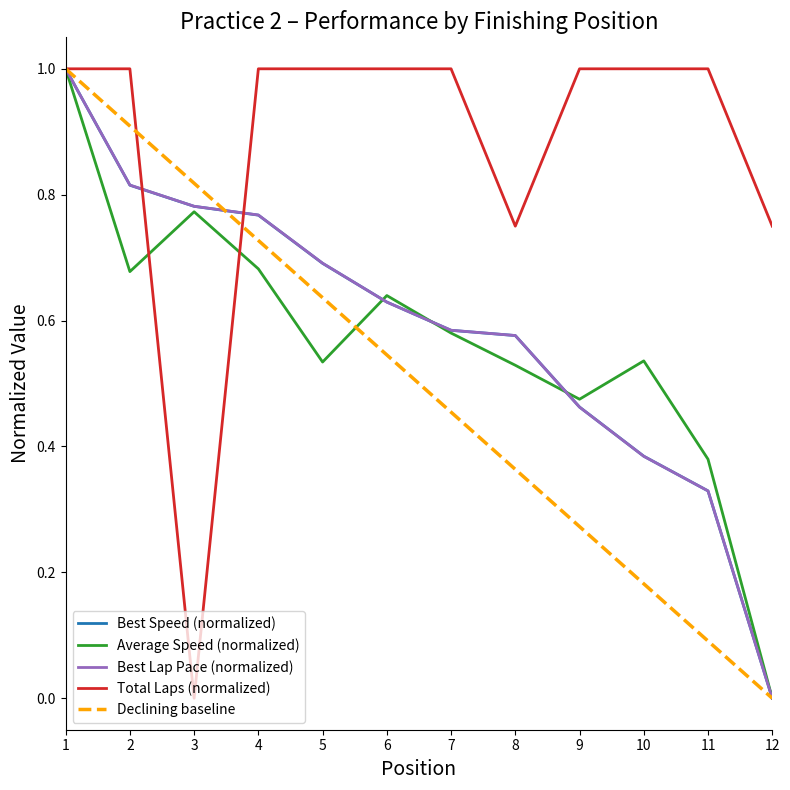

What is the spread (max minus min) of values at 2?

0.3